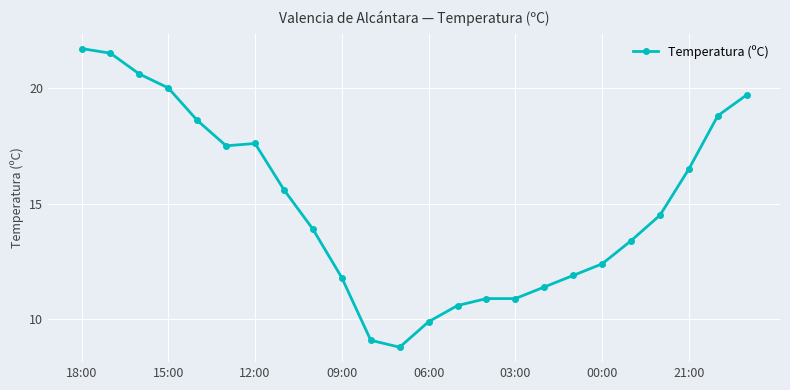

Reading left to right, extract all data points from this chart.

21.7	21.5	20.6	20.0	18.6	17.5	17.6	15.6	13.9	11.8	9.1	8.8	9.9	10.6	10.9	10.9	11.4	11.9	12.4	13.4	14.5	16.5	18.8	19.7